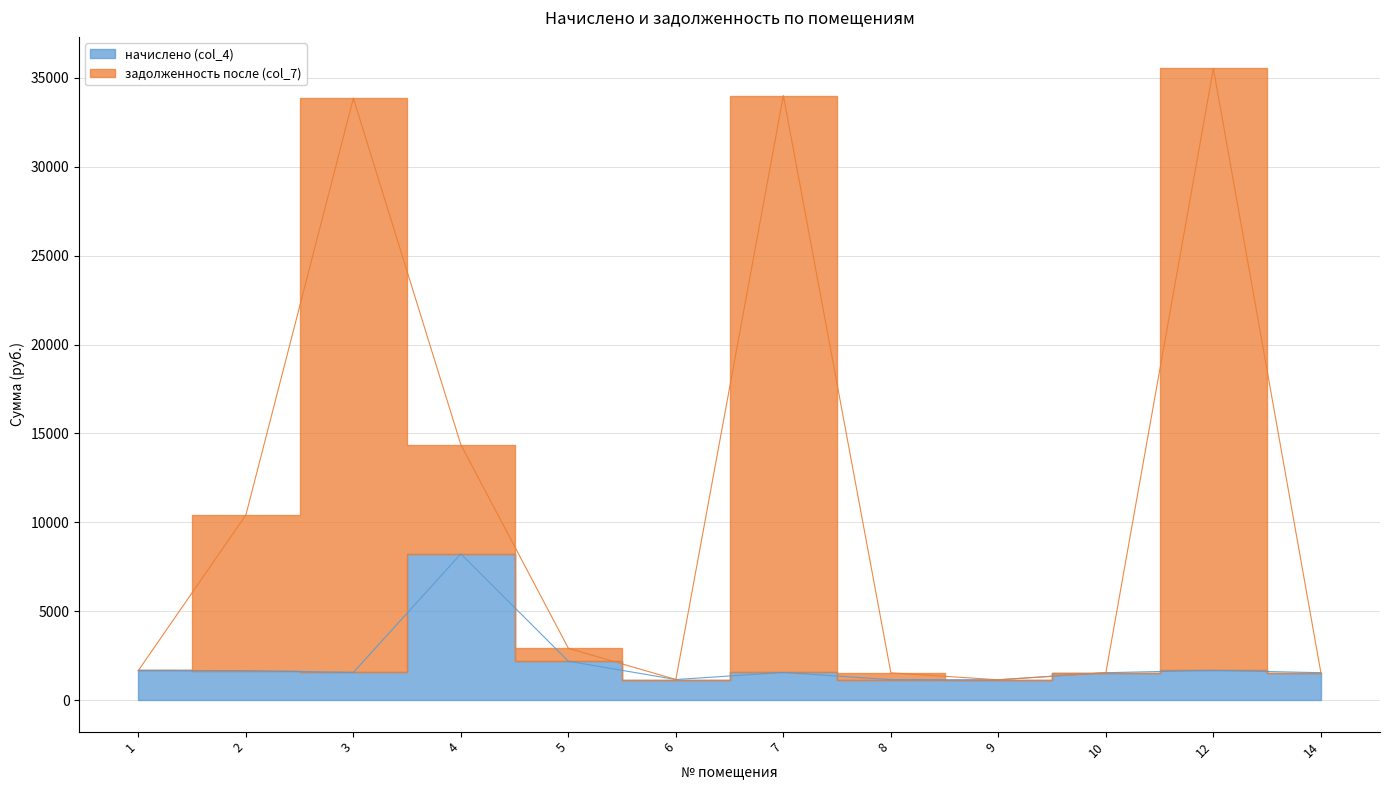

What is the average value of the задолженность после (col_7) series?

11638.9